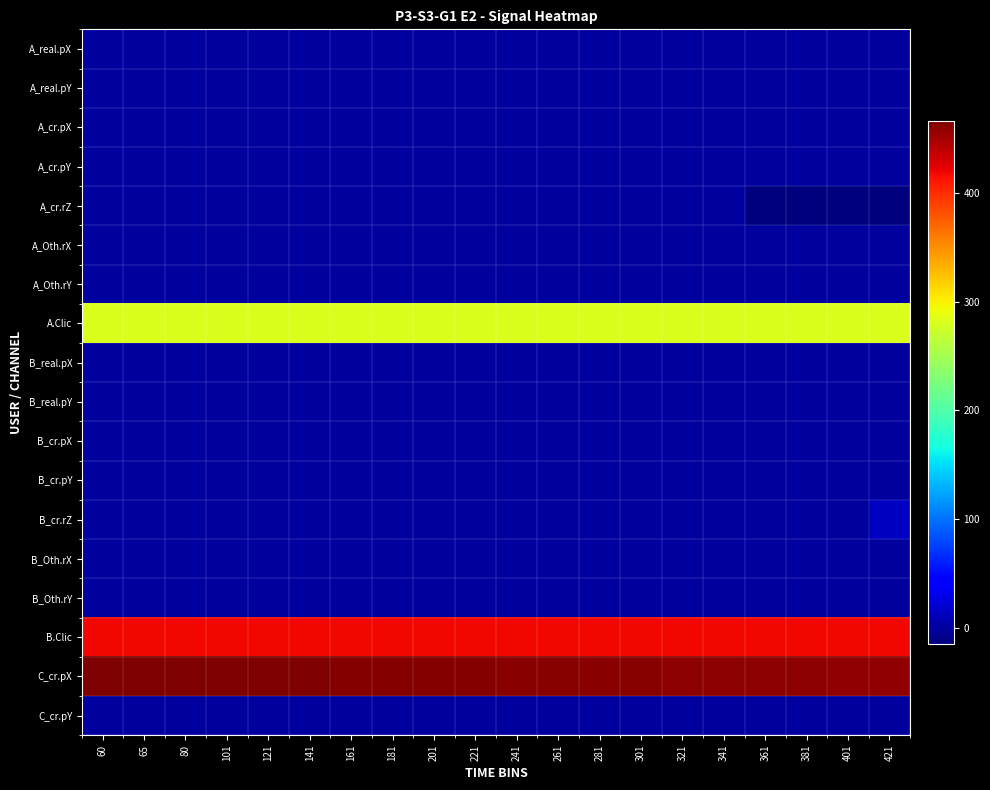

Which series has the largest total across all categories?

C_cr.pX